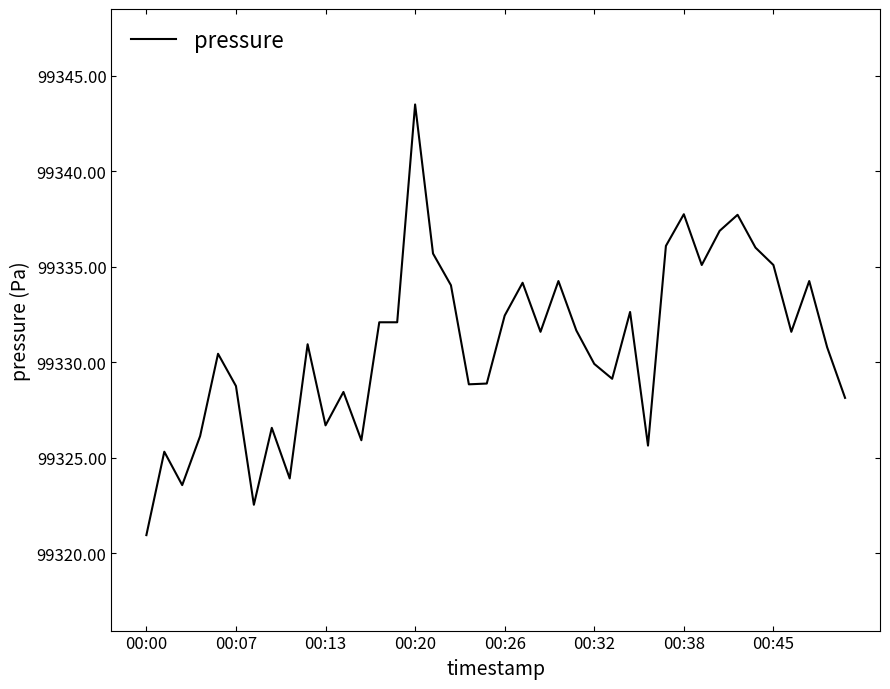

What is the maximum value shown in the chart?

99343.5